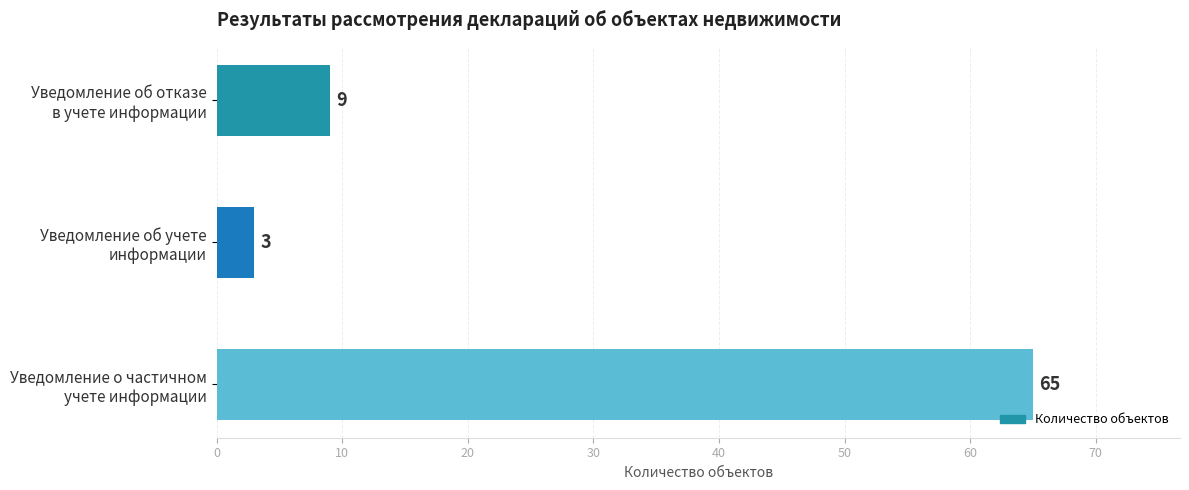

What is the minimum value shown in the chart?

3